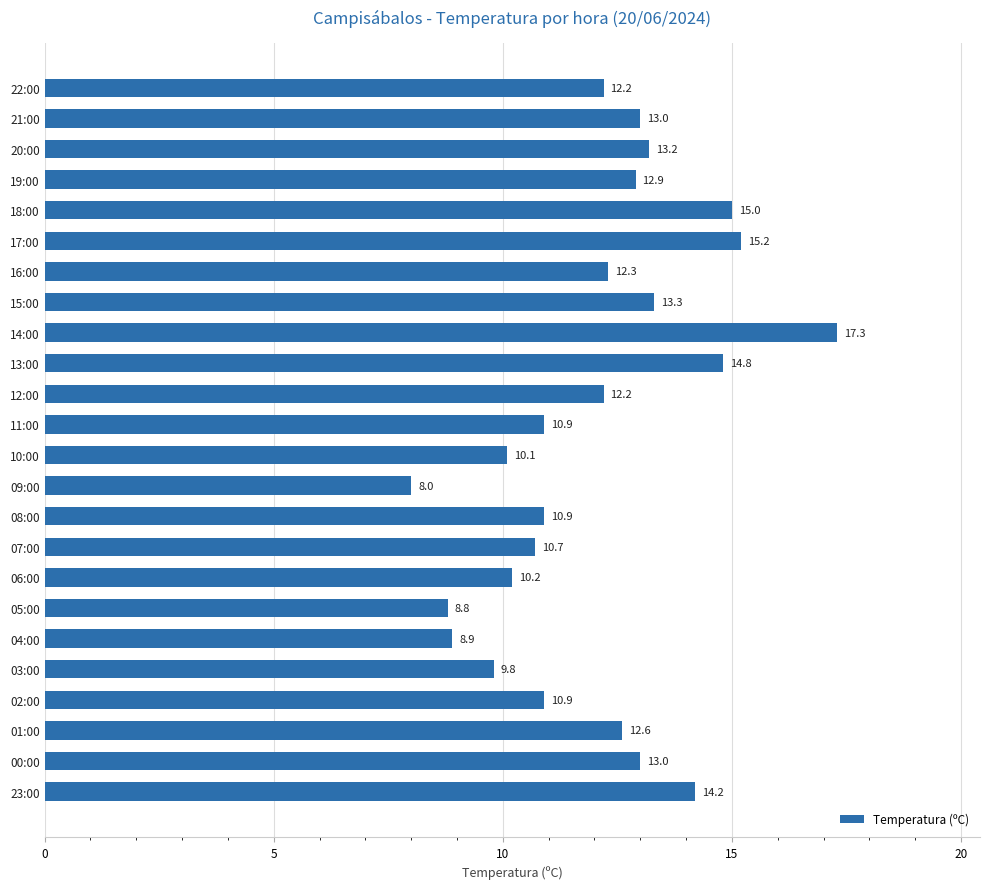

Is it true that the value at 03:00 is 2.4?

False